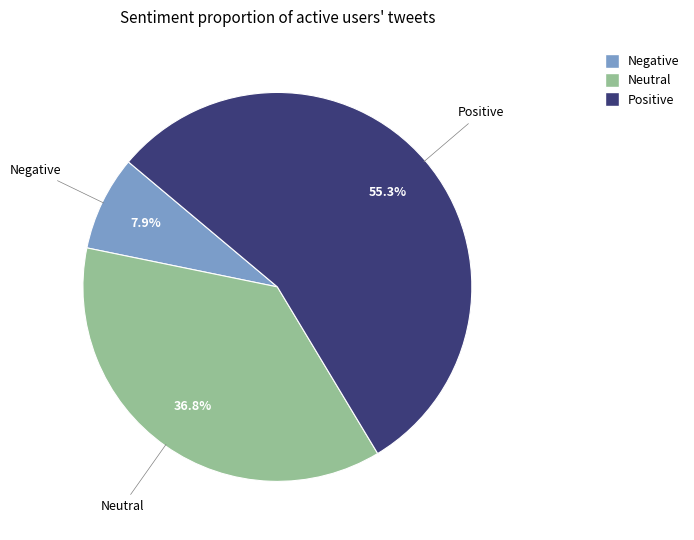

Is there any slice that represents more than half of the pie?

Yes